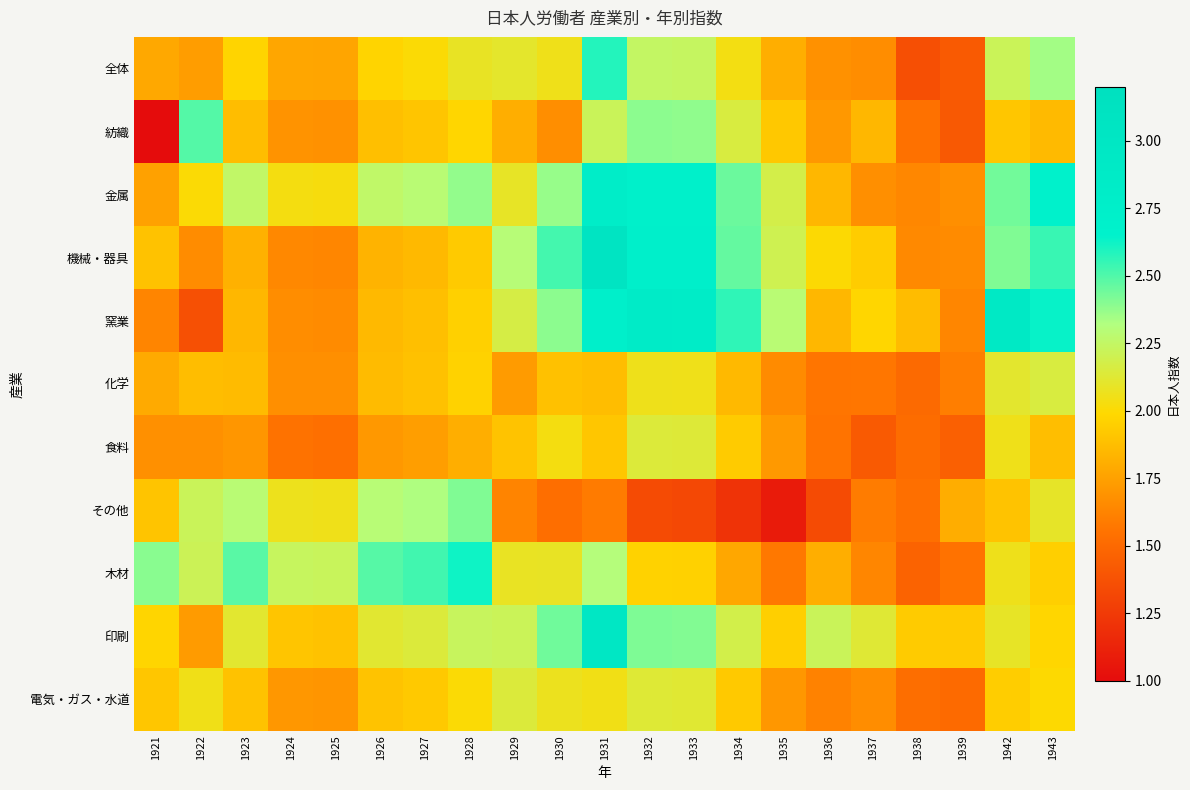

Which has a higher value, 1942 or 1921?

1942